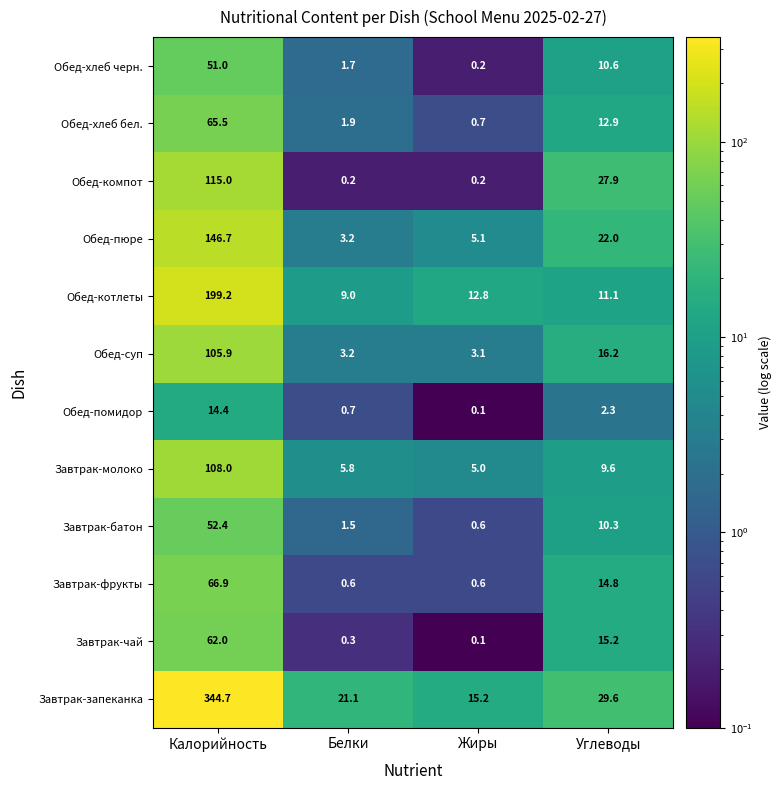

True or false: Обед-помидор has a value of 14.4 at Калорийность.

True